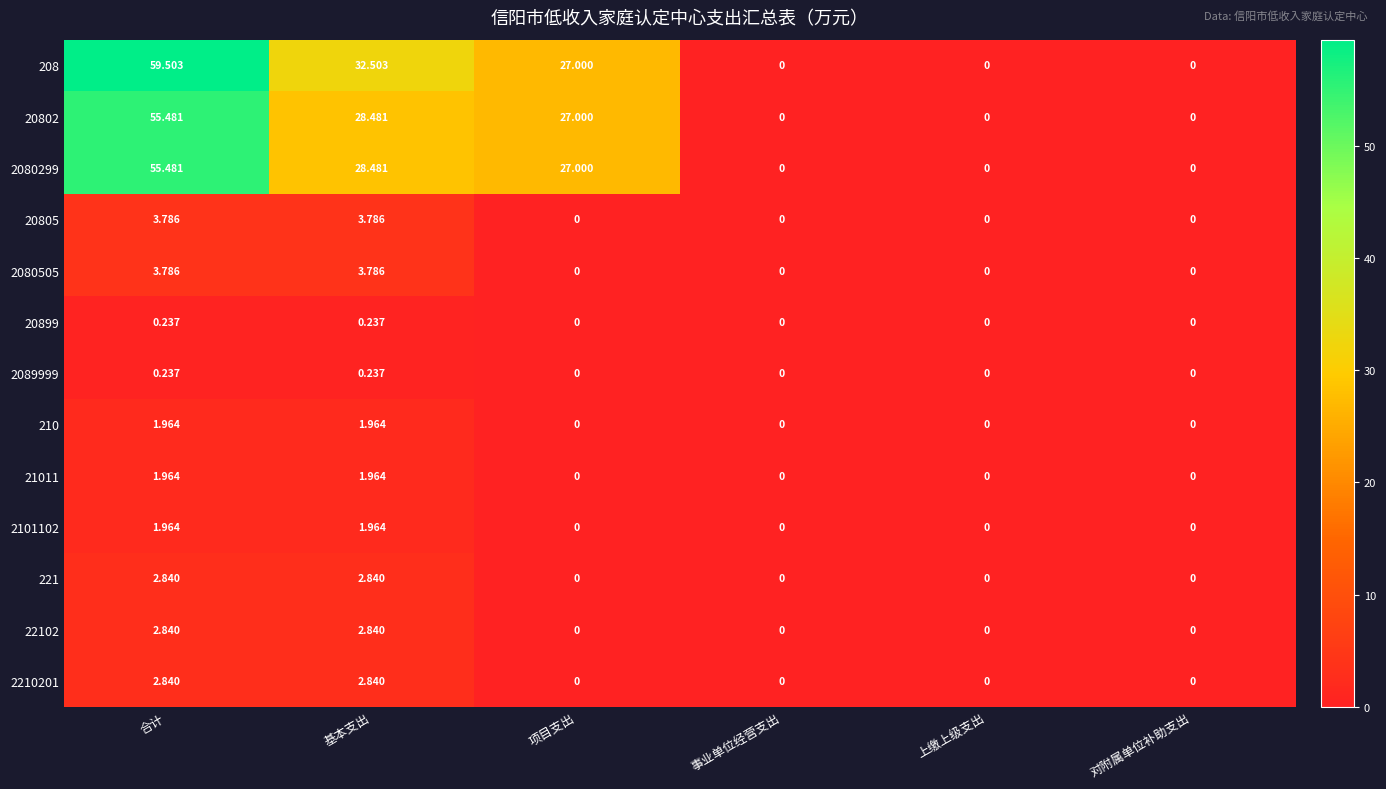

How many data points does each series have?

6